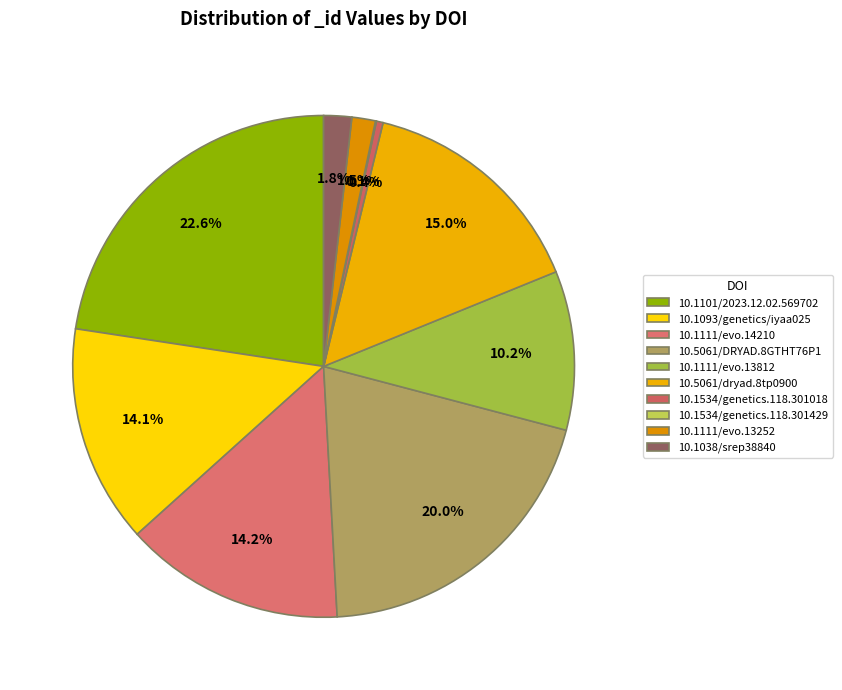

What percentage is NOT represented by 10.1093/genetics/iyaa025?

85.9%